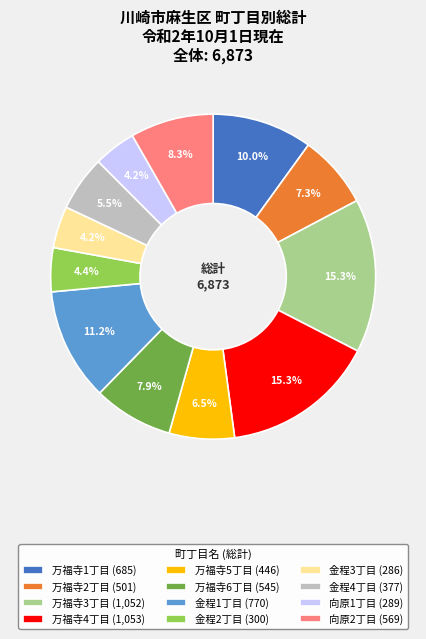

How much of the chart is everything except 万福寺1丁目?

90.0%